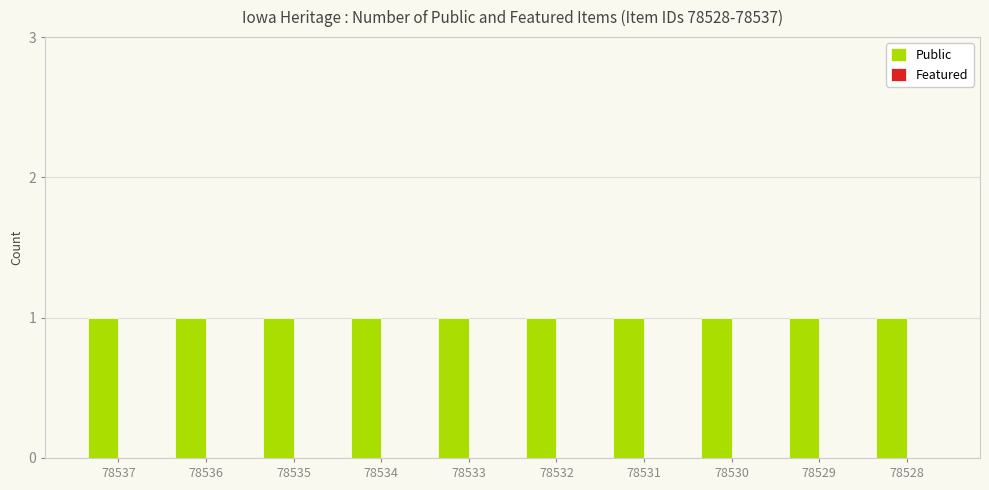

What is the approximate value of Public at 78529?

1